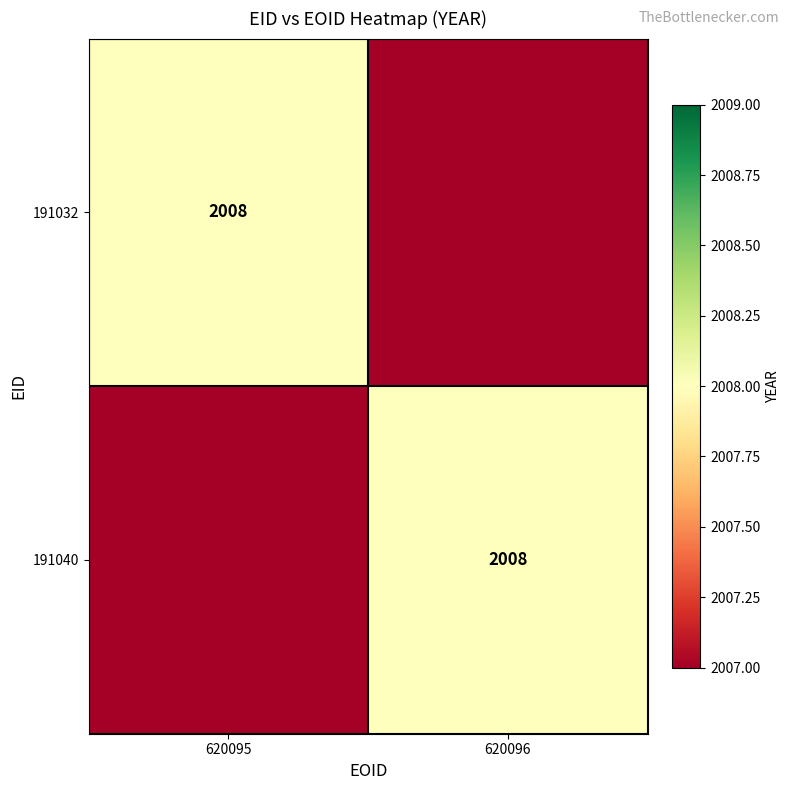

At which category is the sum across all series the highest?

620095